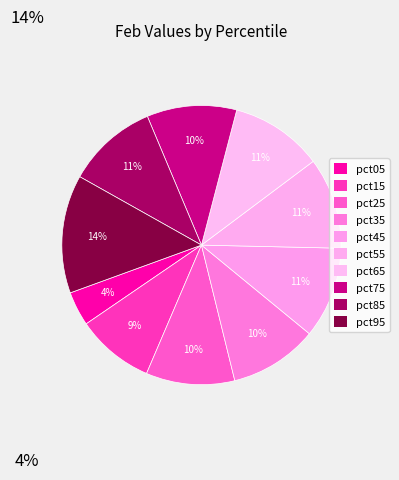

Is there any slice that represents more than half of the pie?

No